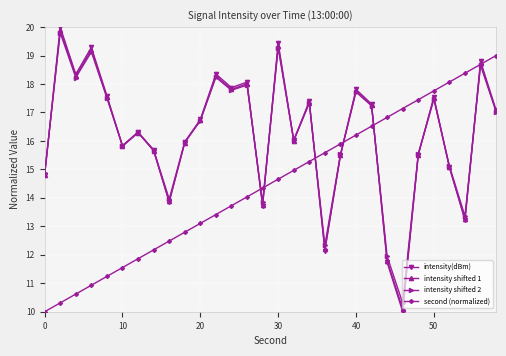

True or false: intensity(dBm) has more than 0 interior local peaks.

True